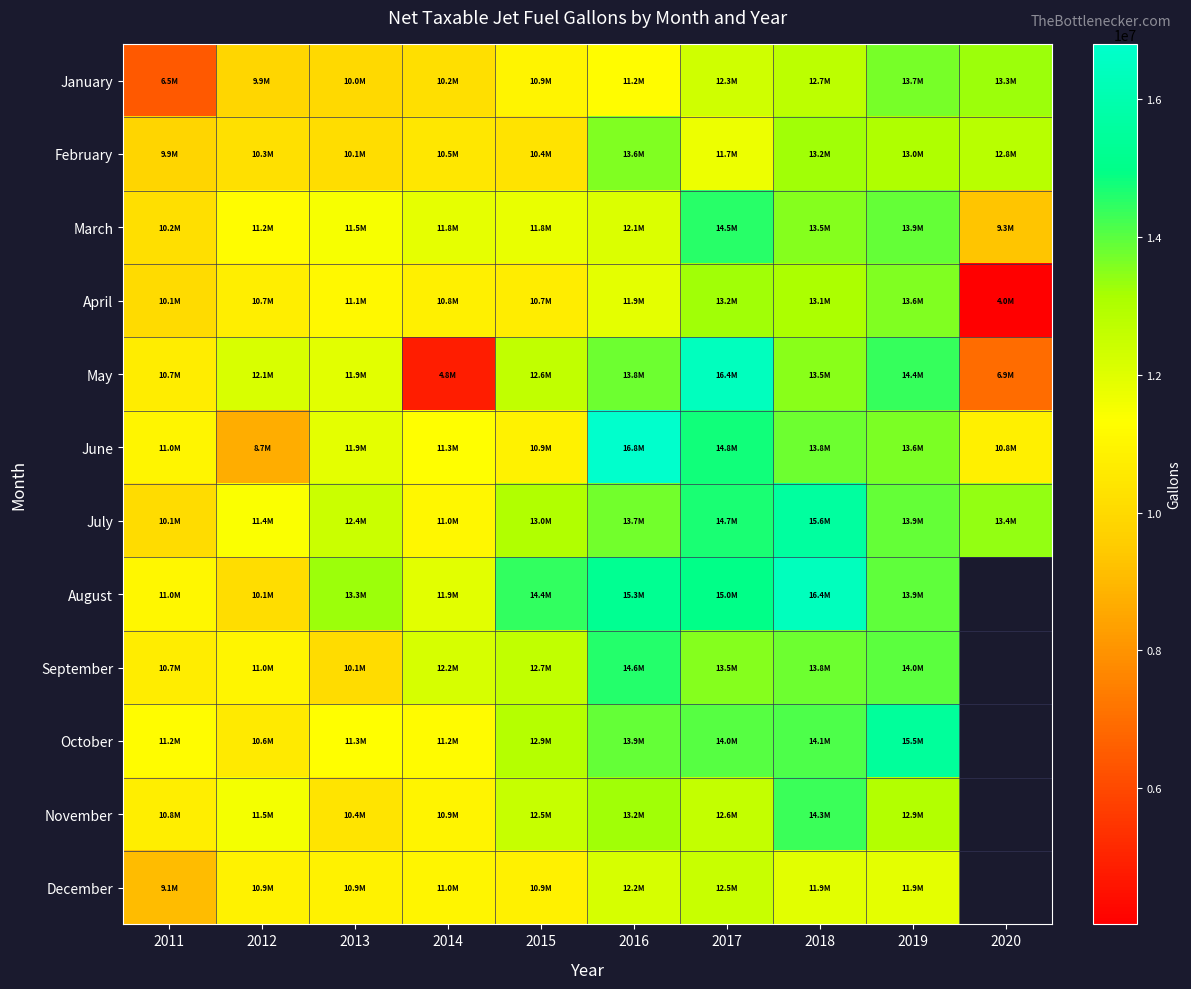

Which category has the lowest value in the September series?

2013